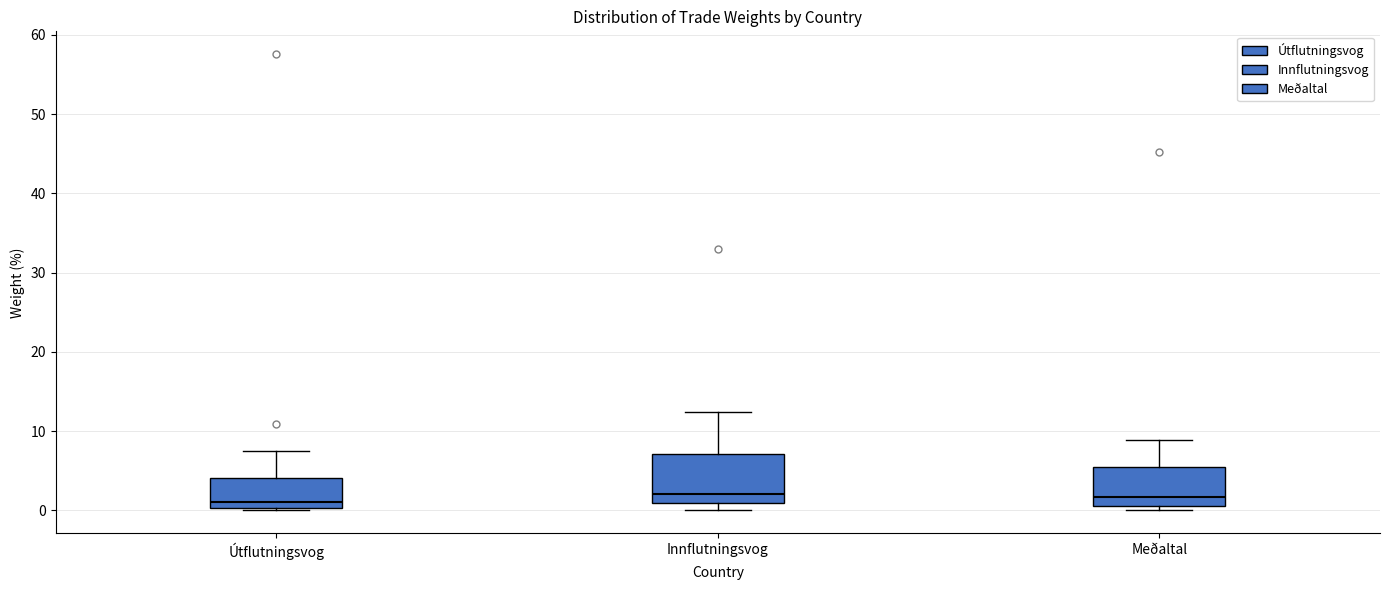

Reading left to right, read every box against the y-axis: the position of its median line, the range the box covers, and the ends of its whiskers. The values are not printed on the chart, so give them approximately, as read against the axis.

Útflutningsvog: median 1, box 0 to 4, whiskers 0 to 8
Innflutningsvog: median 2, box 1 to 7, whiskers 0 to 12
Meðaltal: median 2, box 1 to 6, whiskers 0 to 9